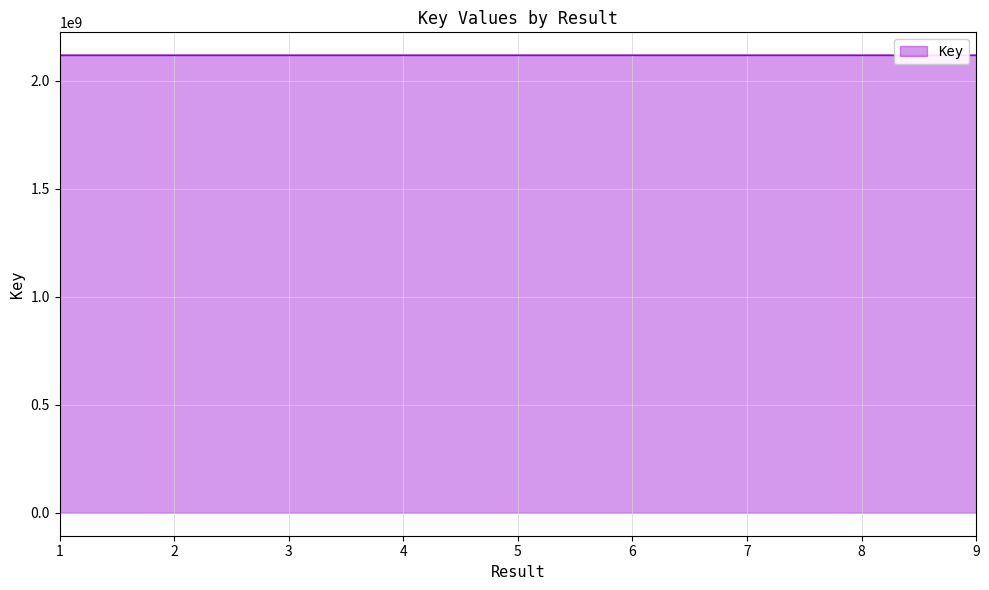

True or false: there are more than 0 points higher than both neighbors.

True